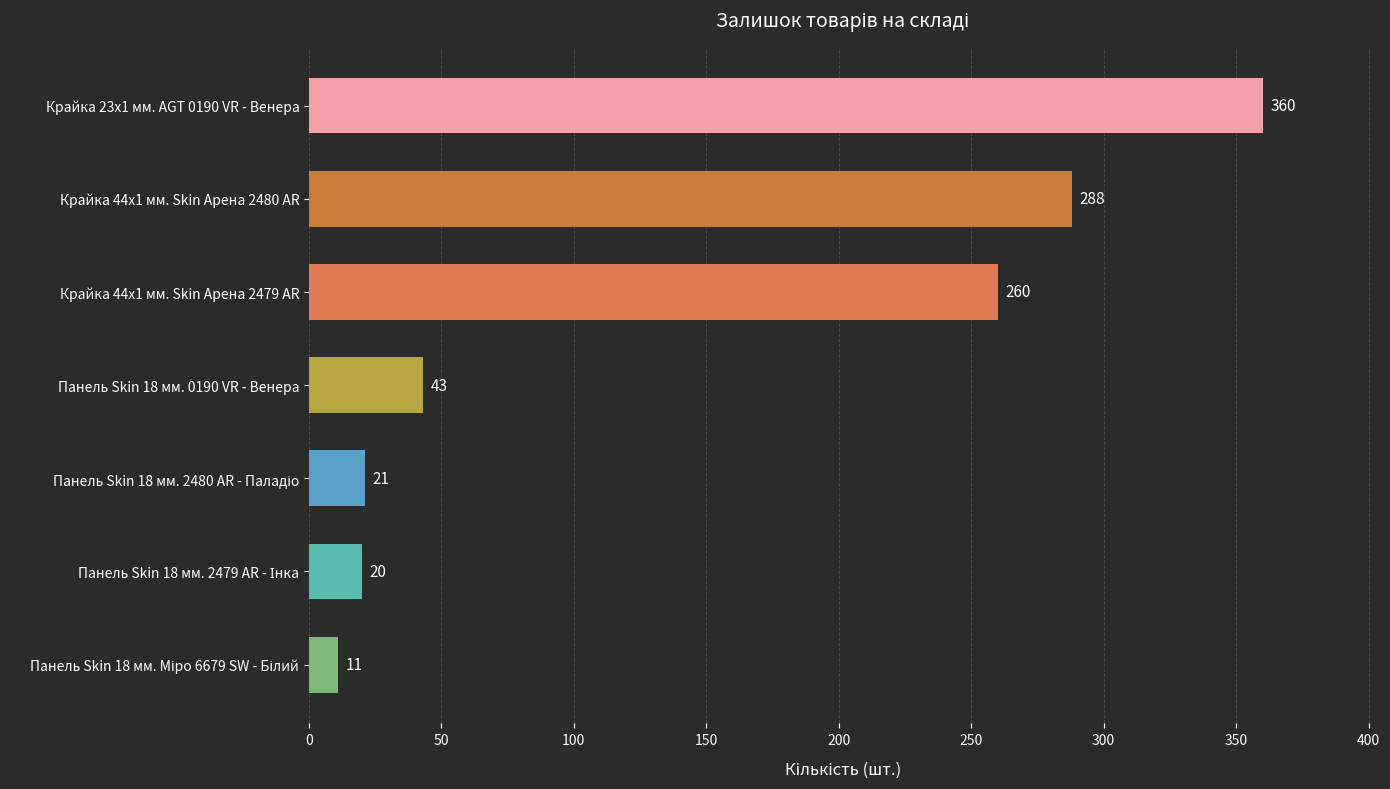

Which label corresponds to the largest value in the chart?

Крайка 23x1 мм. AGT 0190 VR - Венера